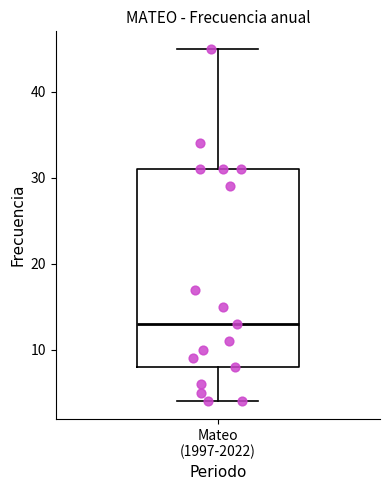

Where is the lower edge of the box for Mateo (1997-2022) on the y-axis? The values are not printed on the chart, so give them approximately, as read against the axis.

8